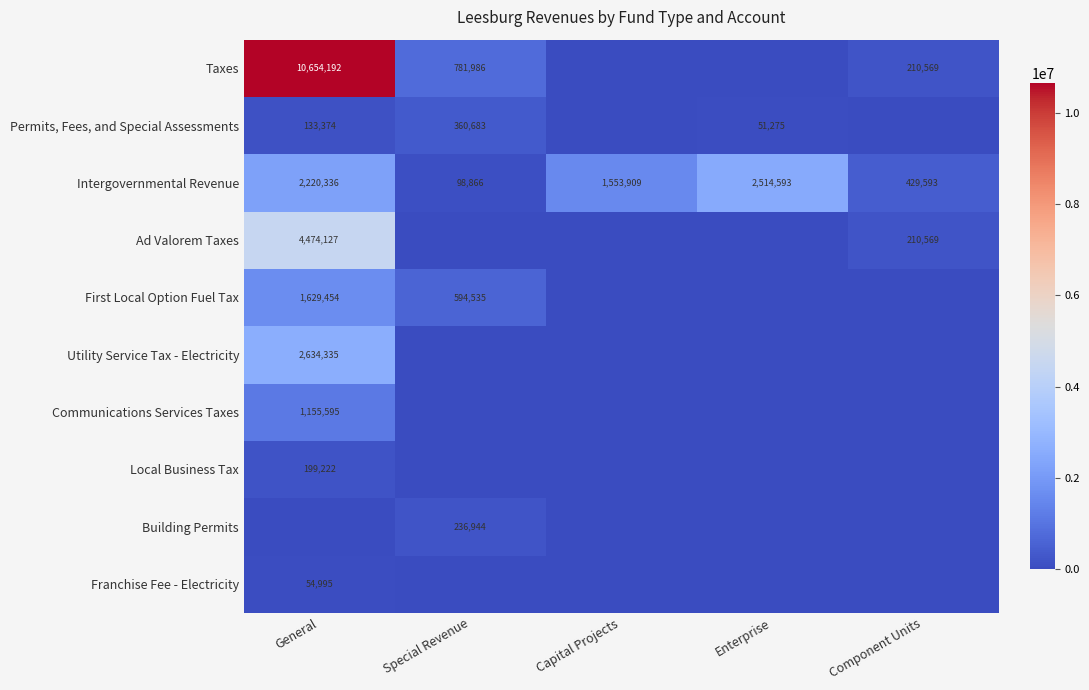

Between Special Revenue and General, which is larger?

General